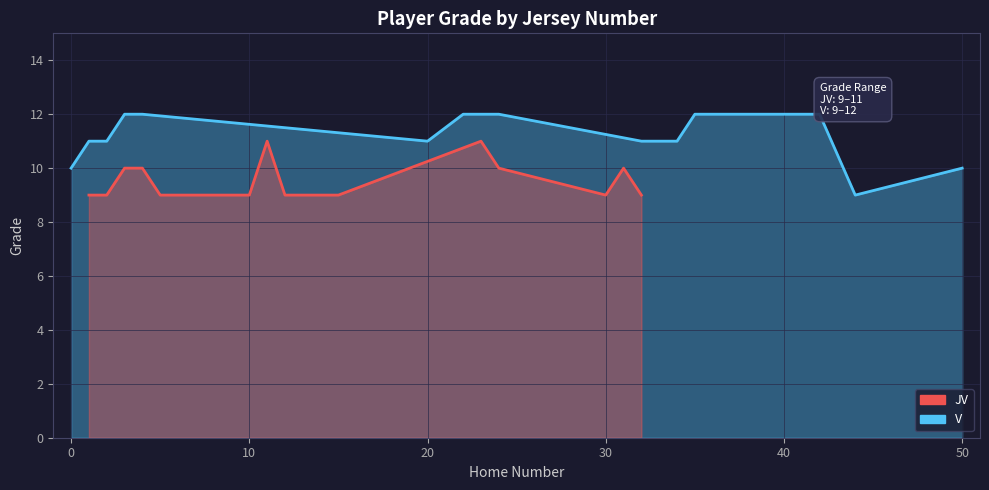

What is the difference between the maximum and minimum values in the V series?

3